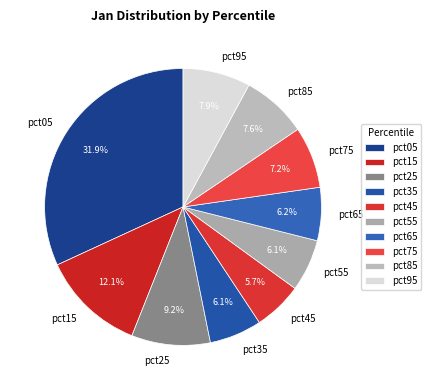

To the nearest percent, what portion does pct55 represent?

6%